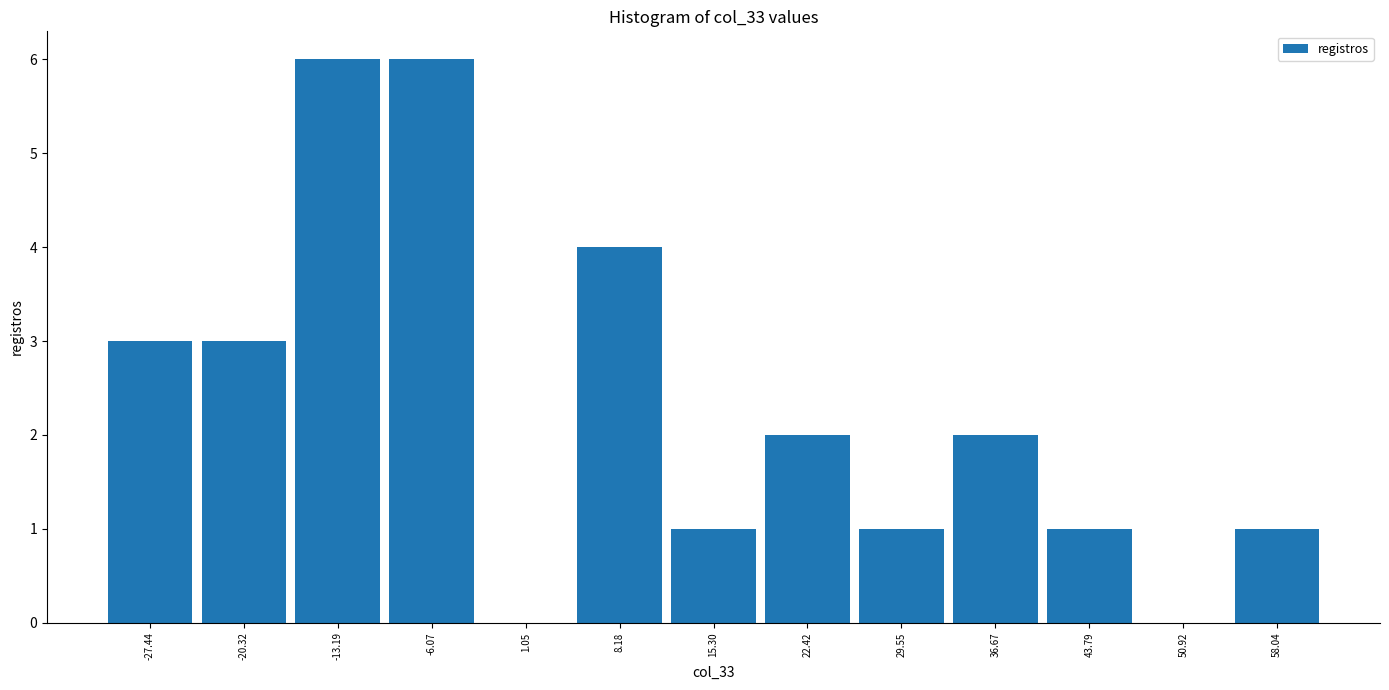

Reading left to right, list every bar in this chart as the range it spans on the x-axis followed by its height. Neither the bar edges nor the heights are printed on the chart, so give them approximately, as read against the axes.

-31 to -24: 3
-24 to -17: 3
-17 to -10: 6
-10 to -3: 6
-3 to 5: 0
5 to 12: 4
12 to 19: 1
19 to 26: 2
26 to 33: 1
33 to 40: 2
40 to 47: 1
47 to 54: 0
54 to 62: 1